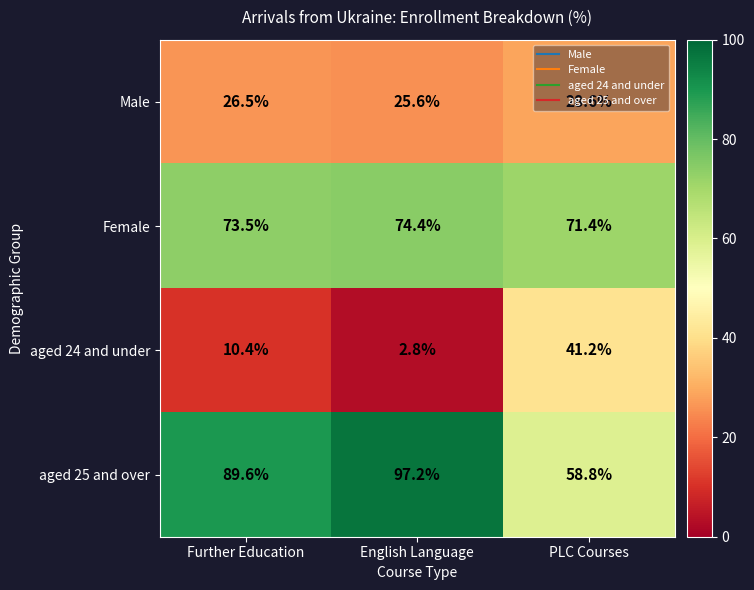

At which category does the chart reach its peak across all series?

English Language